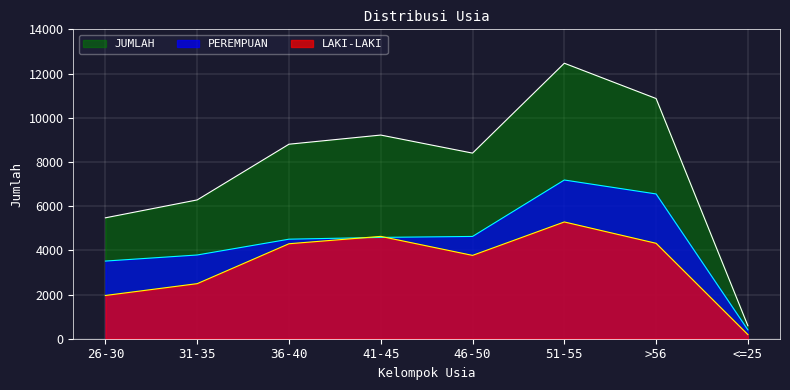

Count the number of categories in the chart.

8